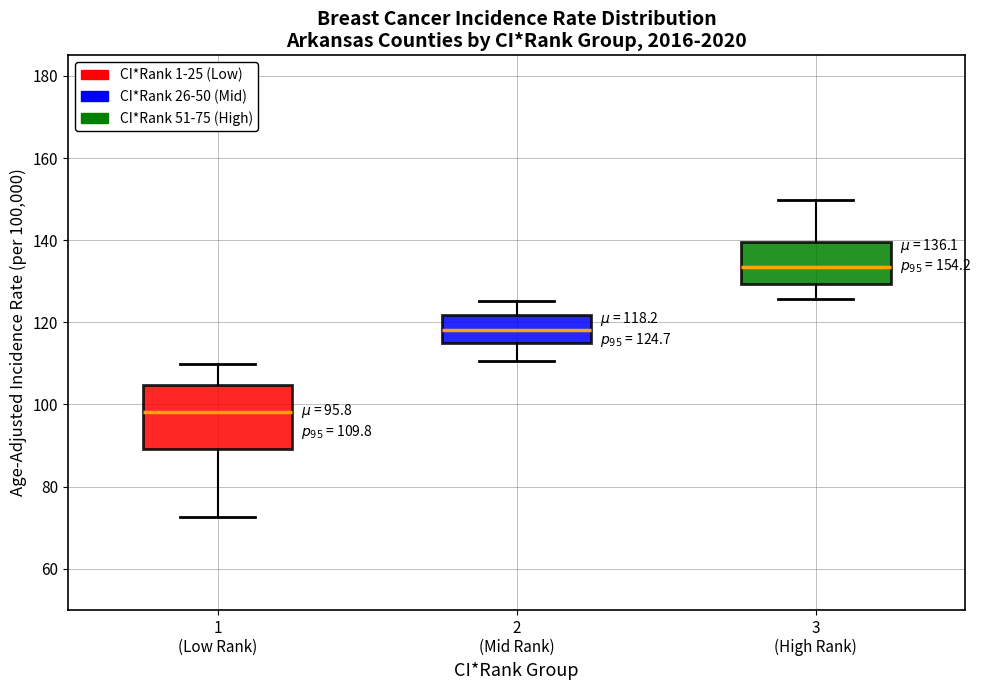

Which box's median line is the lowest?

1 (Low Rank)